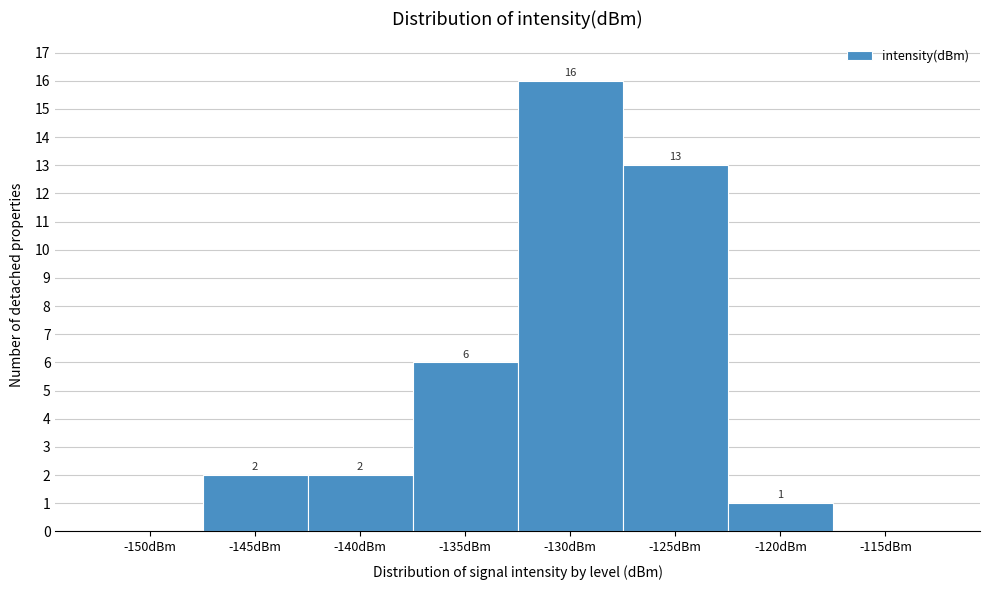

Reading right to left, transcribe all the data shown in this chart.

-115dBm=0	-120dBm=1	-125dBm=13	-130dBm=16	-135dBm=6	-140dBm=2	-145dBm=2	-150dBm=0